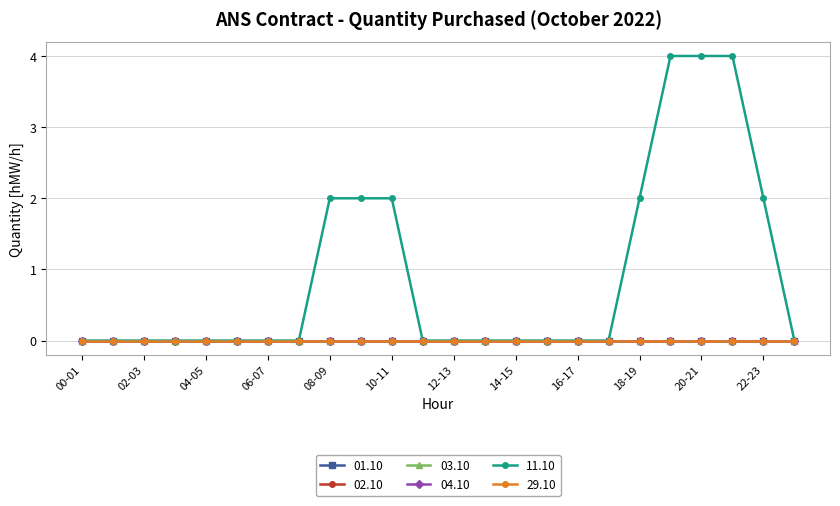

Reading left to right, list all the values displayed in this chart.

01.10: 0	0	0	0	0	0	0	0	0	0	0	0	0	0	0	0	0	0	0	0	0	0	0	0
02.10: 0	0	0	0	0	0	0	0	0	0	0	0	0	0	0	0	0	0	0	0	0	0	0	0
03.10: 0	0	0	0	0	0	0	0	0	0	0	0	0	0	0	0	0	0	0	0	0	0	0	0
04.10: 0	0	0	0	0	0	0	0	0	0	0	0	0	0	0	0	0	0	0	0	0	0	0	0
11.10: 0	0	0	0	0	0	0	0	2	2	2	0	0	0	0	0	0	0	2	4	4	4	2	0
29.10: 0	0	0	0	0	0	0	0	0	0	0	0	0	0	0	0	0	0	0	0	0	0	0	0